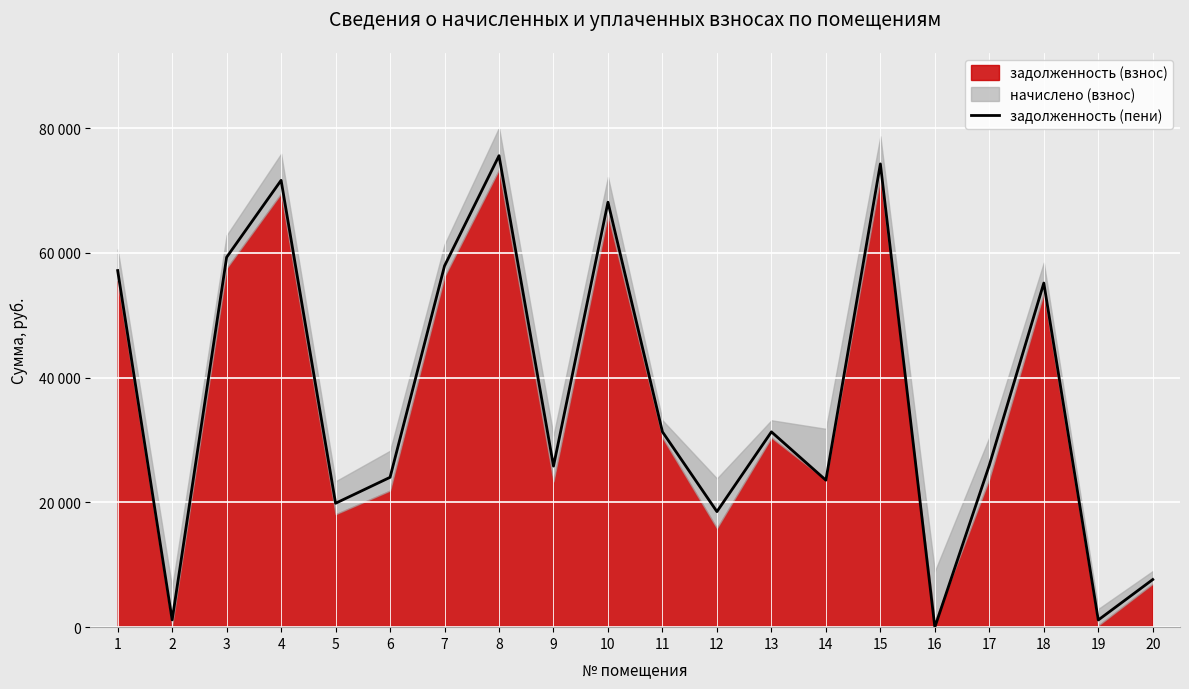

What is the greatest value displayed?

75577.6